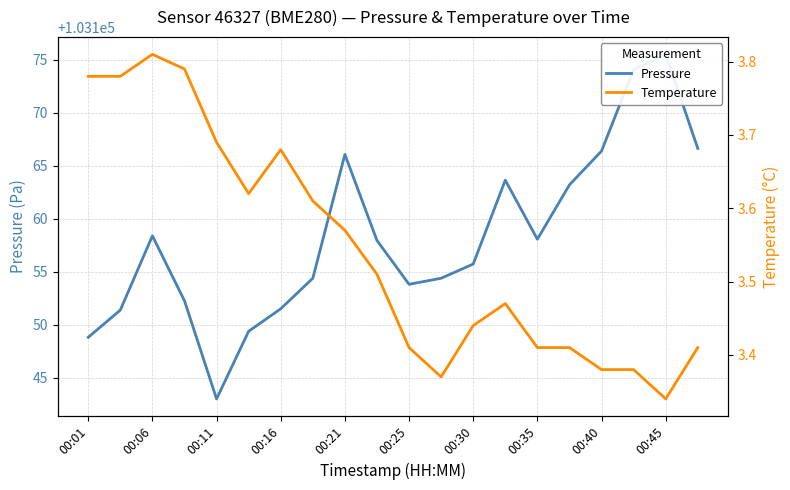

True or false: Temperature and Pressure cross at least once.

False